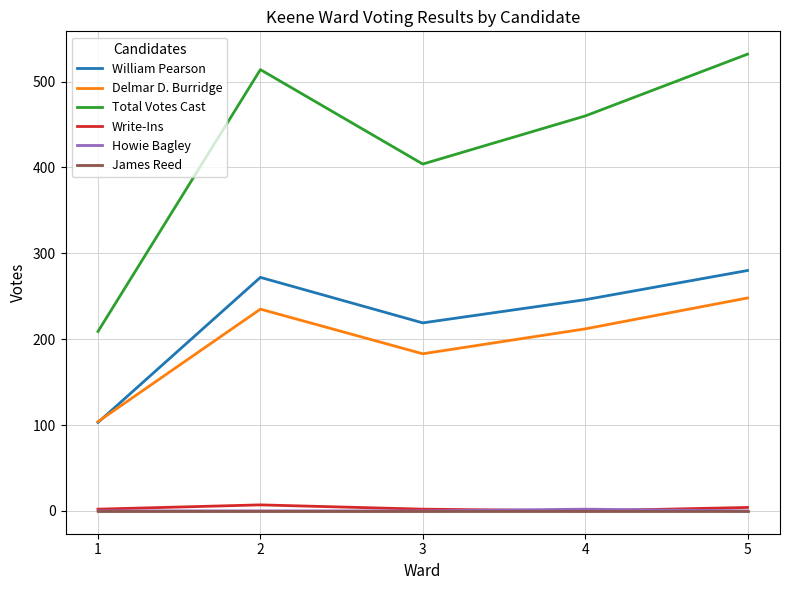

How many lines are shown in the chart?

6